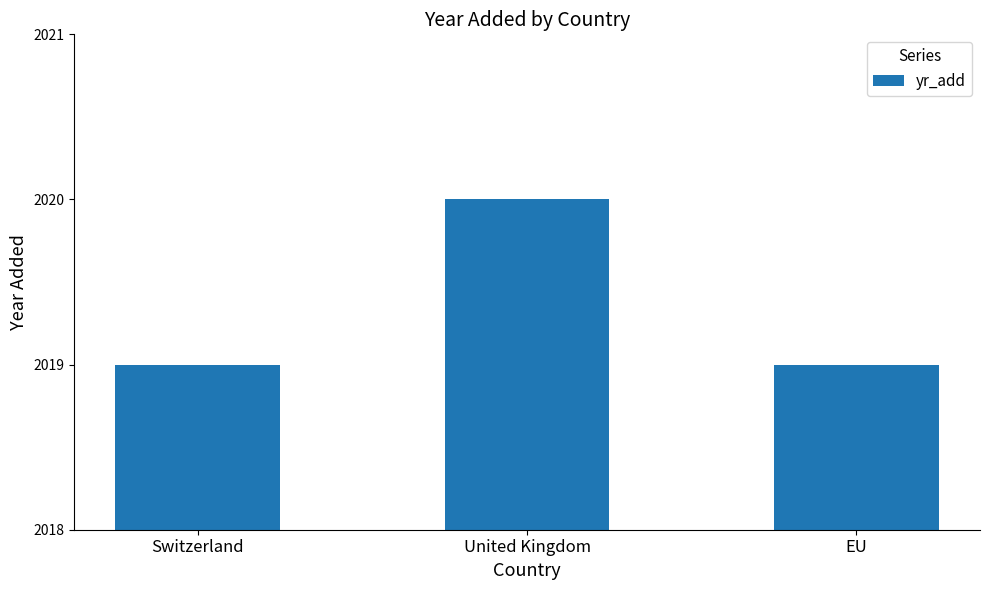

What is the change in value from United Kingdom to EU?

-1